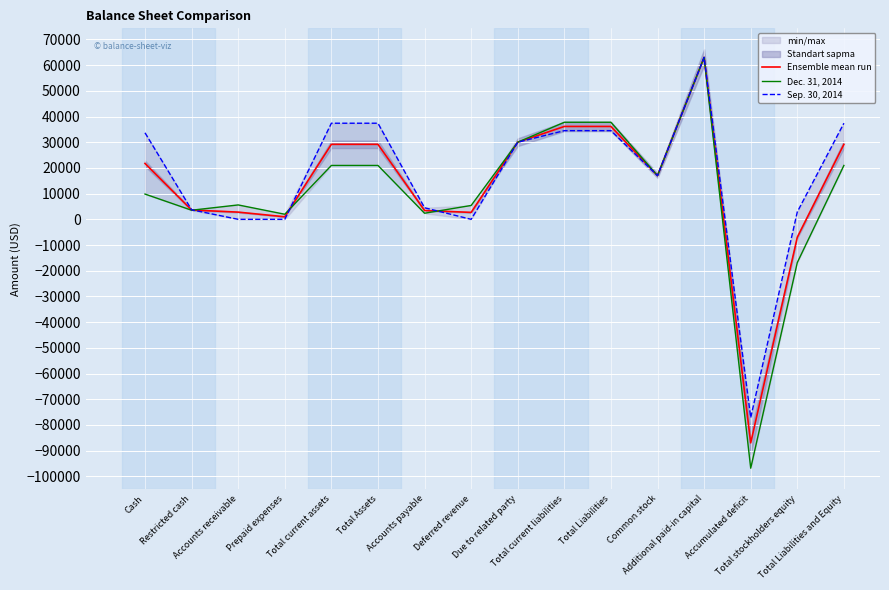

How many distinct data groups are displayed?

3